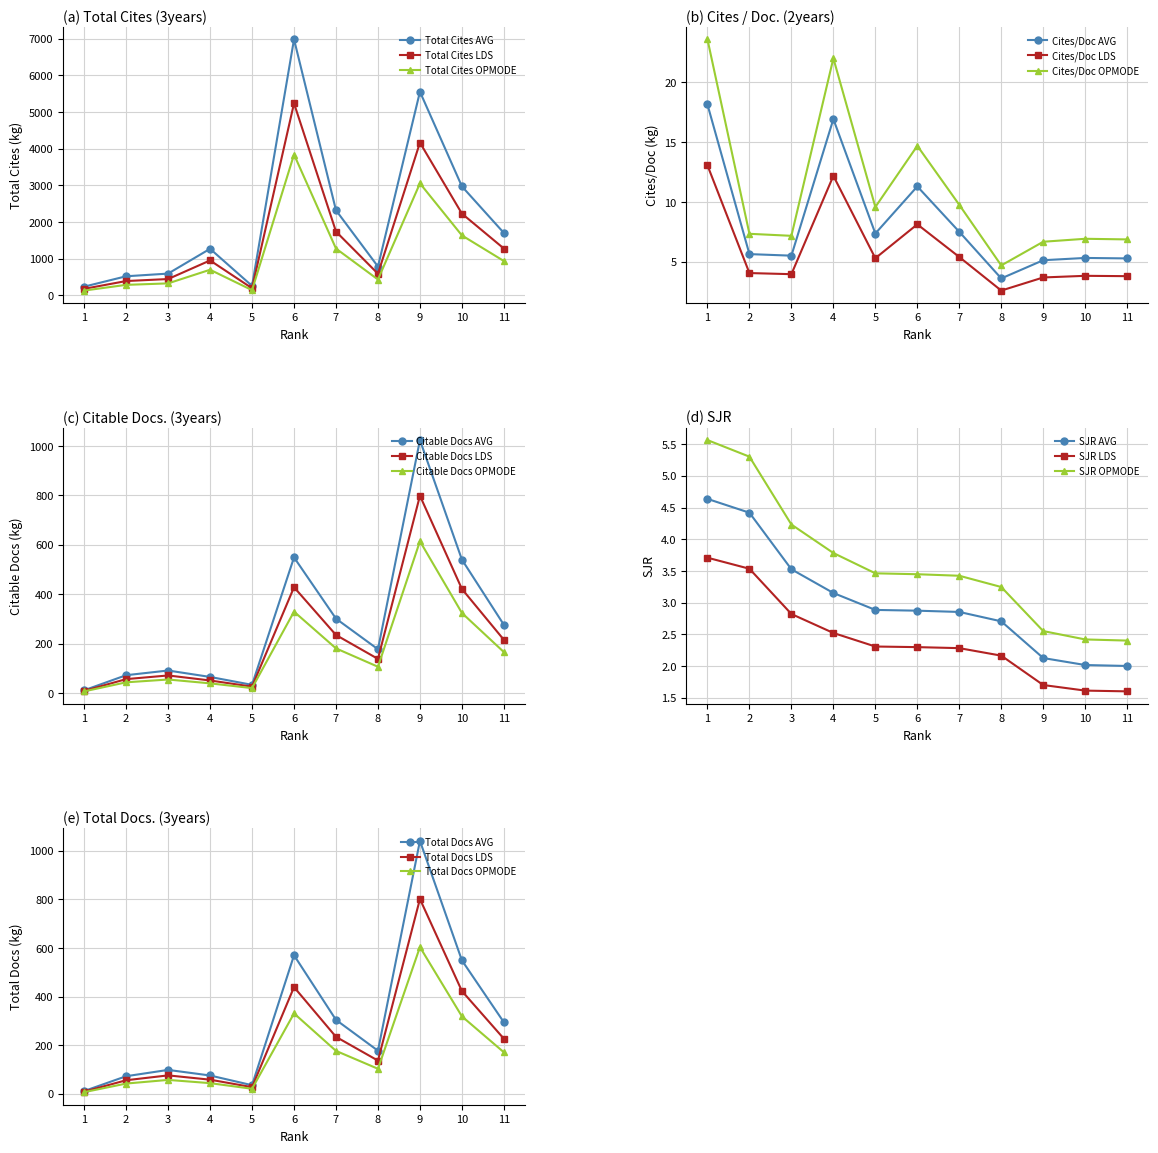

Is the value of Total Cites LDS at 8 greater than the value of Total Cites AVG at 6?

No